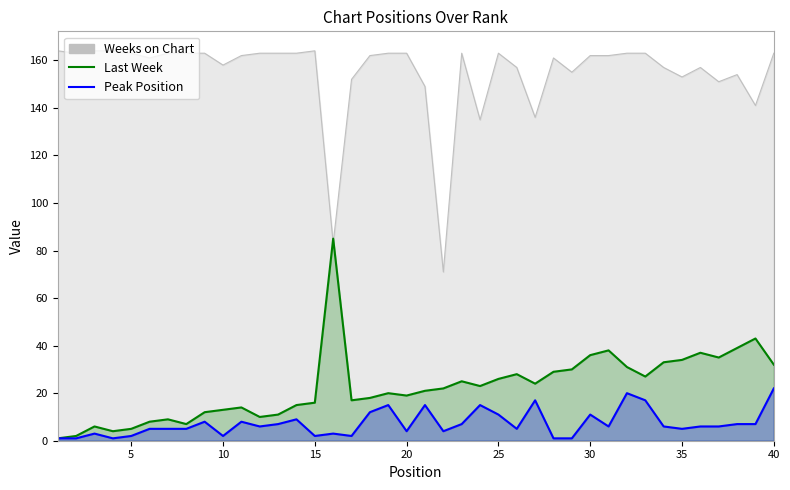

The value of Last Week at 25 is 13. True or false?

False